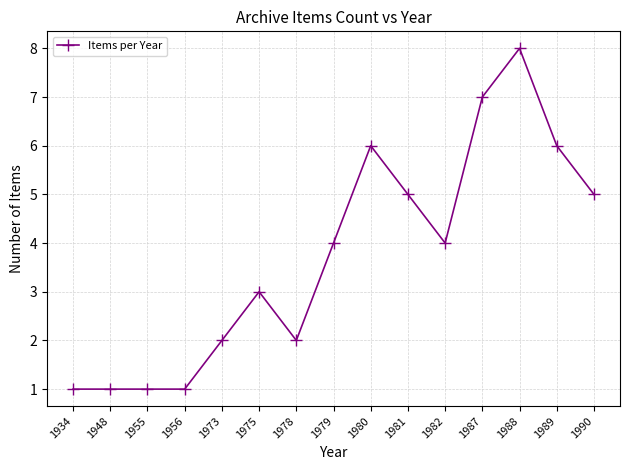

What is the approximate value at 1975?

3